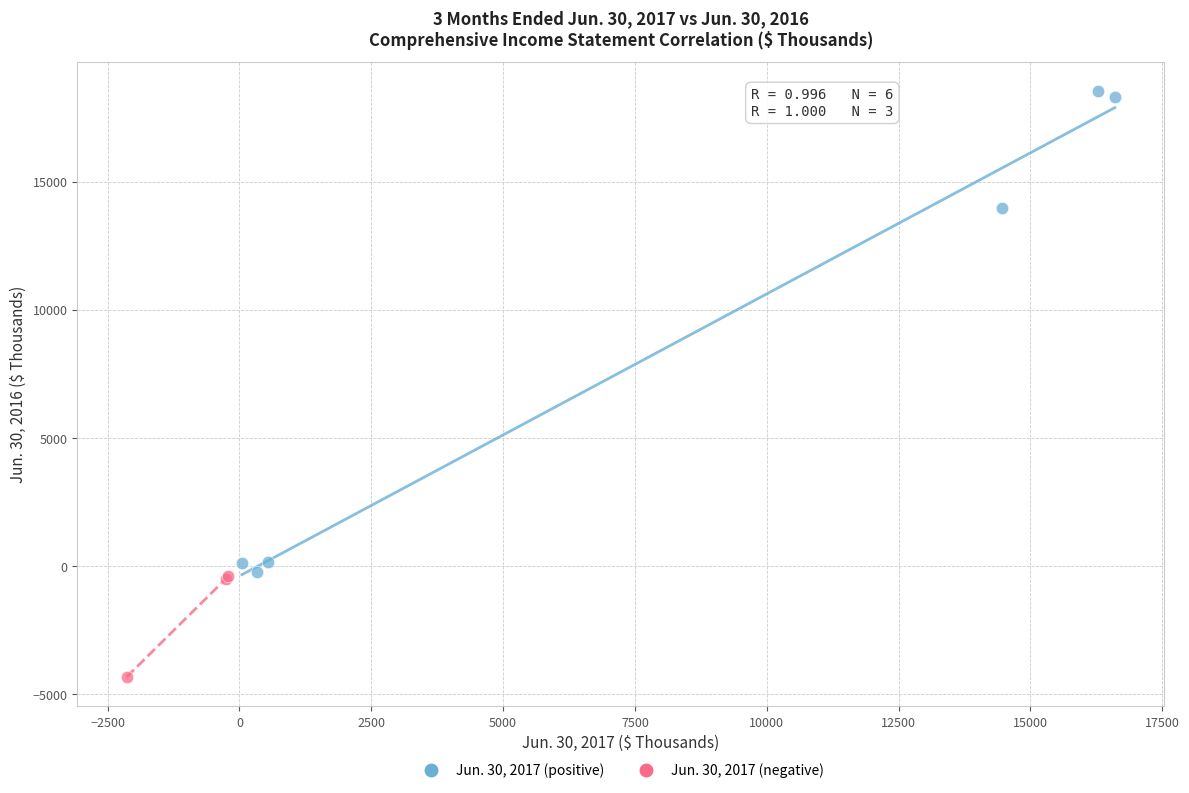

Which series has the largest Y range (max minus min)?

Jun. 30, 2017 (positive)